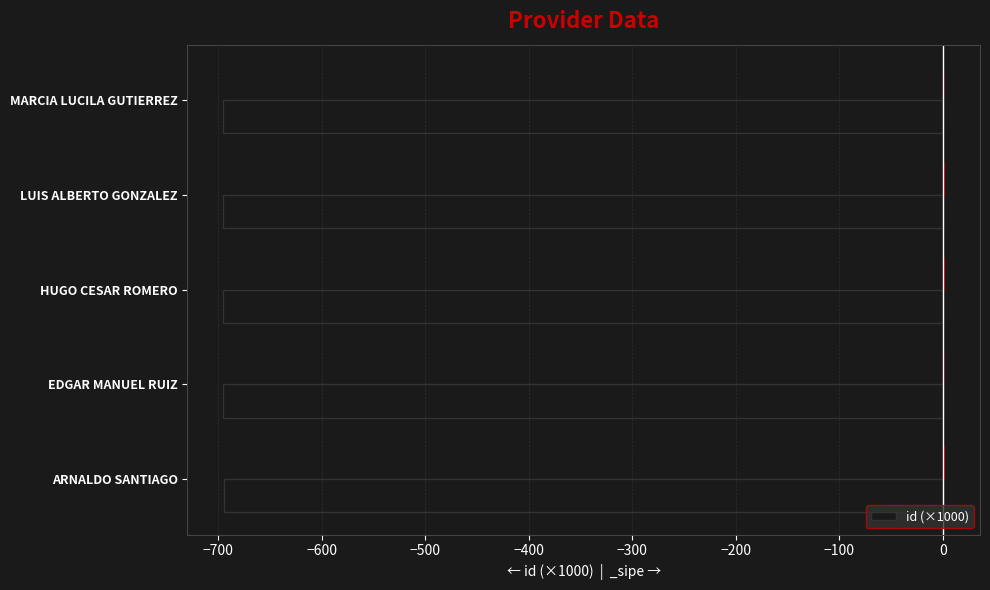

True or false: id (×1000) has a value of -695.0 at HUGO CESAR ROMERO.

True